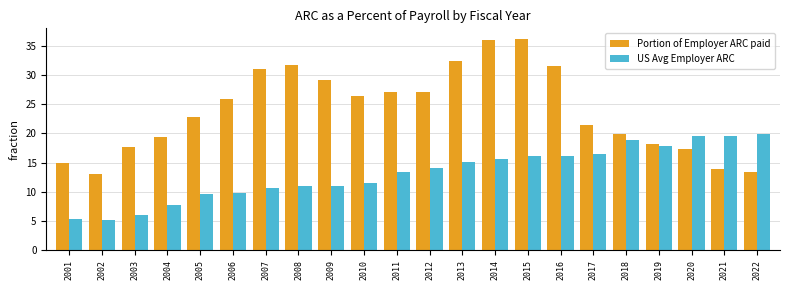

How many data points in Portion of Employer ARC paid are less than 25?

11